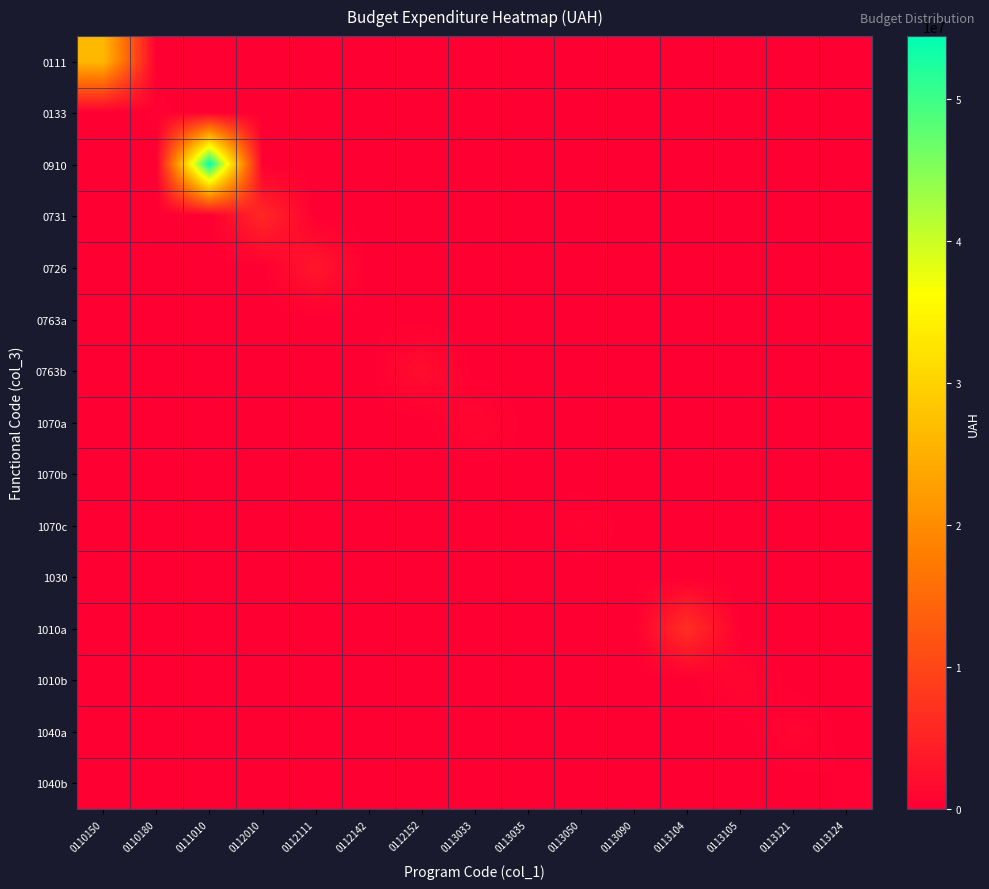

Reading right to left, extract all data points from this chart.

0111: 0113124=0	0113121=0	0113105=0	0113104=0	0113090=0	0113050=0	0113035=0	0113033=0	0112152=0	0112142=0	0112111=0	0112010=0	0111010=0	0110180=0	0110150=26369141
0133: 0113124=0	0113121=0	0113105=0	0113104=0	0113090=0	0113050=0	0113035=0	0113033=0	0112152=0	0112142=0	0112111=0	0112010=0	0111010=0	0110180=336800	0110150=0
0910: 0113124=0	0113121=0	0113105=0	0113104=0	0113090=0	0113050=0	0113035=0	0113033=0	0112152=0	0112142=0	0112111=0	0112010=0	0111010=54453656	0110180=0	0110150=0
0731: 0113124=0	0113121=0	0113105=0	0113104=0	0113090=0	0113050=0	0113035=0	0113033=0	0112152=0	0112142=0	0112111=0	0112010=5634492	0111010=0	0110180=0	0110150=0
0726: 0113124=0	0113121=0	0113105=0	0113104=0	0113090=0	0113050=0	0113035=0	0113033=0	0112152=0	0112142=0	0112111=3282400	0112010=0	0111010=0	0110180=0	0110150=0
0763a: 0113124=0	0113121=0	0113105=0	0113104=0	0113090=0	0113050=0	0113035=0	0113033=0	0112152=0	0112142=151050	0112111=0	0112010=0	0111010=0	0110180=0	0110150=0
0763b: 0113124=0	0113121=0	0113105=0	0113104=0	0113090=0	0113050=0	0113035=0	0113033=0	0112152=1959184	0112142=0	0112111=0	0112010=0	0111010=0	0110180=0	0110150=0
1070a: 0113124=0	0113121=0	0113105=0	0113104=0	0113090=0	0113050=0	0113035=0	0113033=1150000	0112152=0	0112142=0	0112111=0	0112010=0	0111010=0	0110180=0	0110150=0
1070b: 0113124=0	0113121=0	0113105=0	0113104=0	0113090=0	0113050=0	0113035=160000	0113033=0	0112152=0	0112142=0	0112111=0	0112010=0	0111010=0	0110180=0	0110150=0
1070c: 0113124=0	0113121=0	0113105=0	0113104=0	0113090=0	0113050=592020	0113035=0	0113033=0	0112152=0	0112142=0	0112111=0	0112010=0	0111010=0	0110180=0	0110150=0
1030: 0113124=0	0113121=0	0113105=0	0113104=0	0113090=200000	0113050=0	0113035=0	0113033=0	0112152=0	0112142=0	0112111=0	0112010=0	0111010=0	0110180=0	0110150=0
1010a: 0113124=0	0113121=0	0113105=0	0113104=6679150	0113090=0	0113050=0	0113035=0	0113033=0	0112152=0	0112142=0	0112111=0	0112010=0	0111010=0	0110180=0	0110150=0
1010b: 0113124=0	0113121=0	0113105=1120000	0113104=0	0113090=0	0113050=0	0113035=0	0113033=0	0112152=0	0112142=0	0112111=0	0112010=0	0111010=0	0110180=0	0110150=0
1040a: 0113124=0	0113121=870025	0113105=0	0113104=0	0113090=0	0113050=0	0113035=0	0113033=0	0112152=0	0112142=0	0112111=0	0112010=0	0111010=0	0110180=0	0110150=0
1040b: 0113124=289122	0113121=0	0113105=0	0113104=0	0113090=0	0113050=0	0113035=0	0113033=0	0112152=0	0112142=0	0112111=0	0112010=0	0111010=0	0110180=0	0110150=0